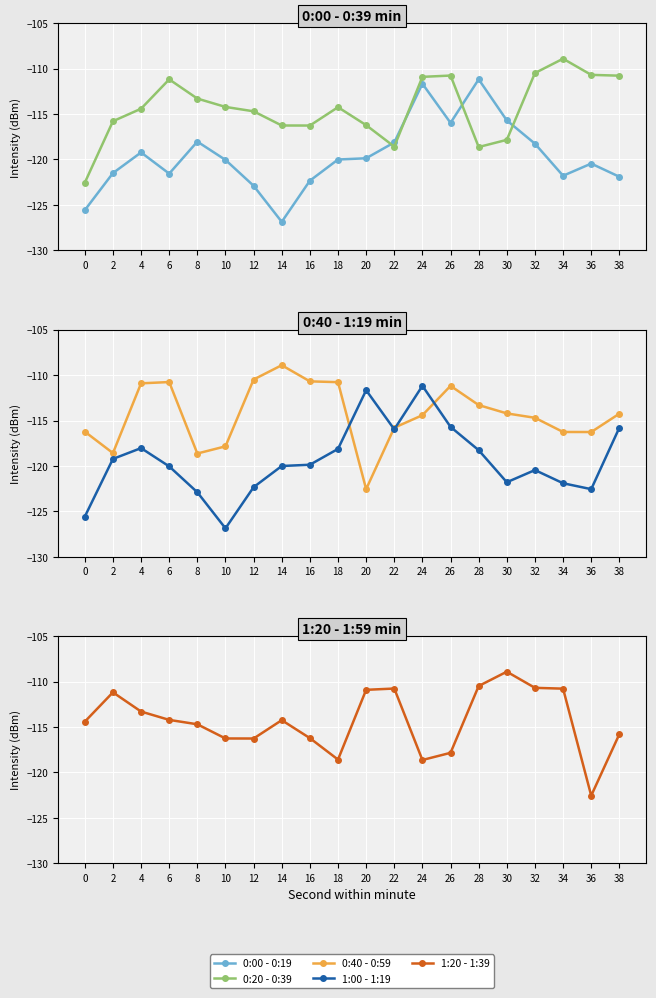

What is the difference between the highest and lowest values at 20?

11.7